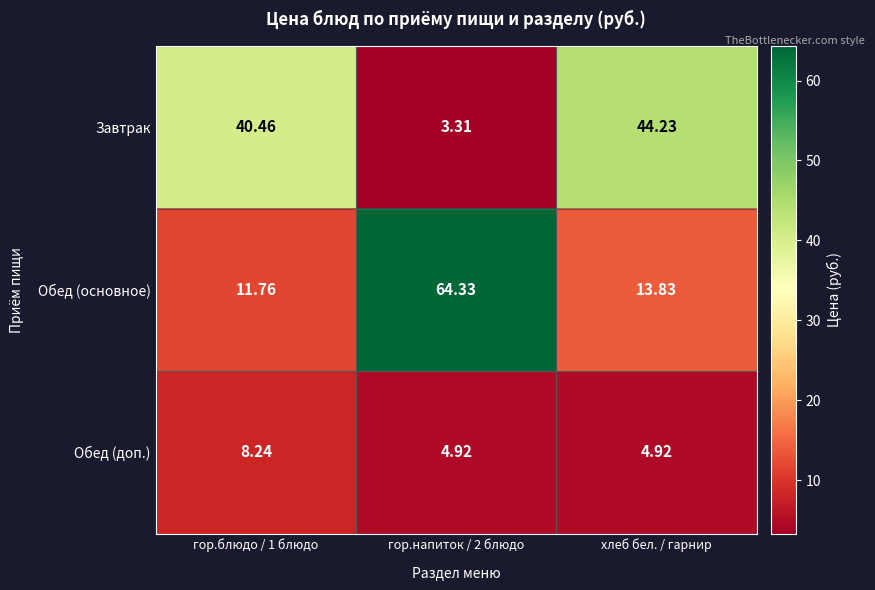

At хлеб бел. / гарнир, list the series in order from largest to smallest.

Завтрак, Обед (основное), Обед (доп.)